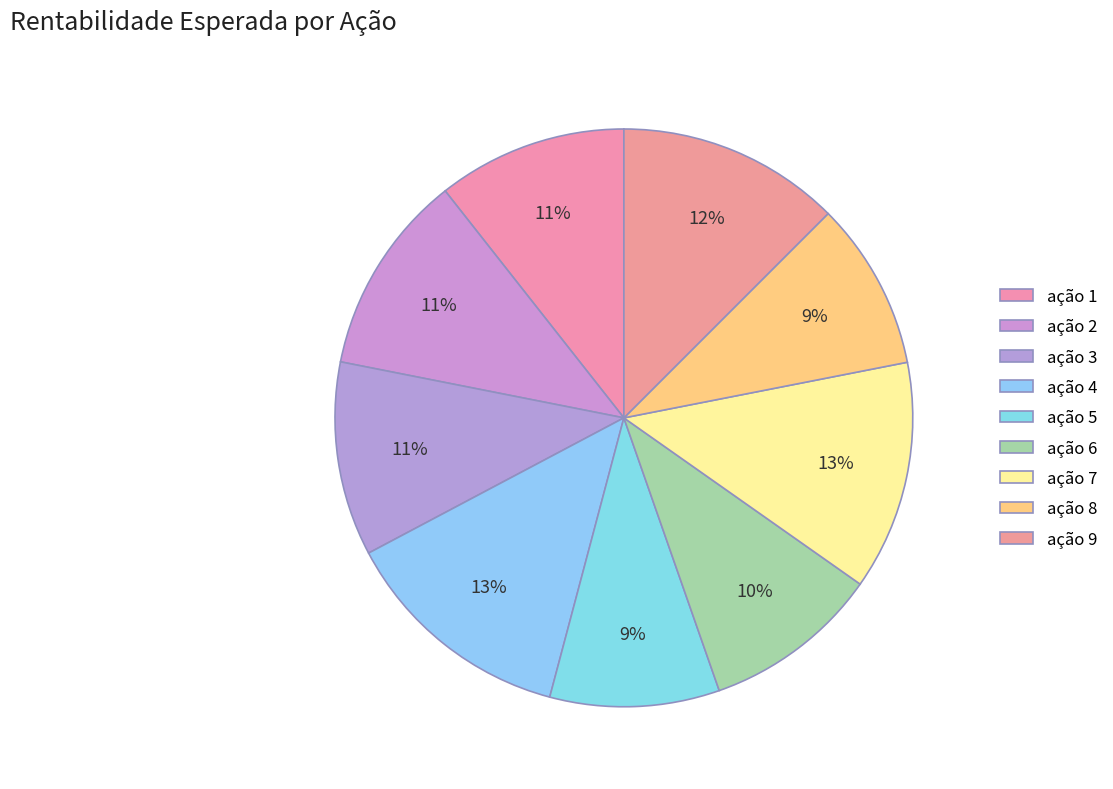

To the nearest percent, what percentage of the pie is ação 7?

13%